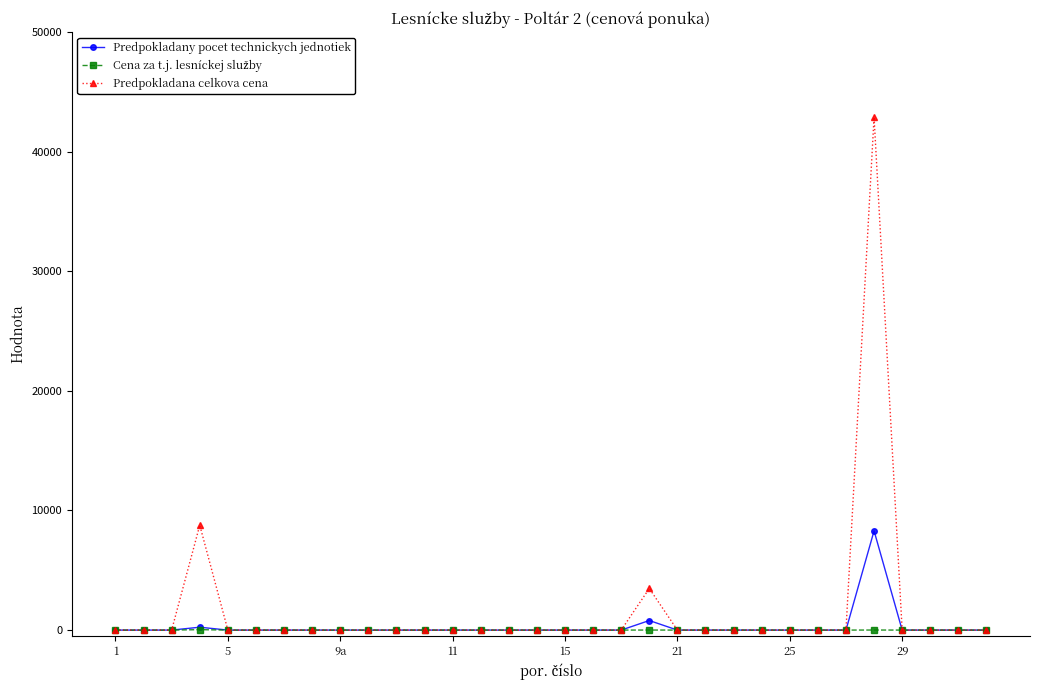

Which series has the widest spread of values?

Predpokladana celkova cena